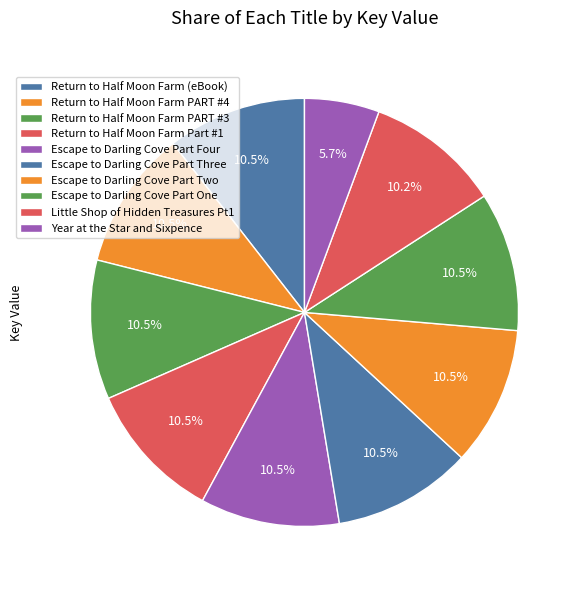

Which category has the smallest portion of the pie?

Year at the Star and Sixpence